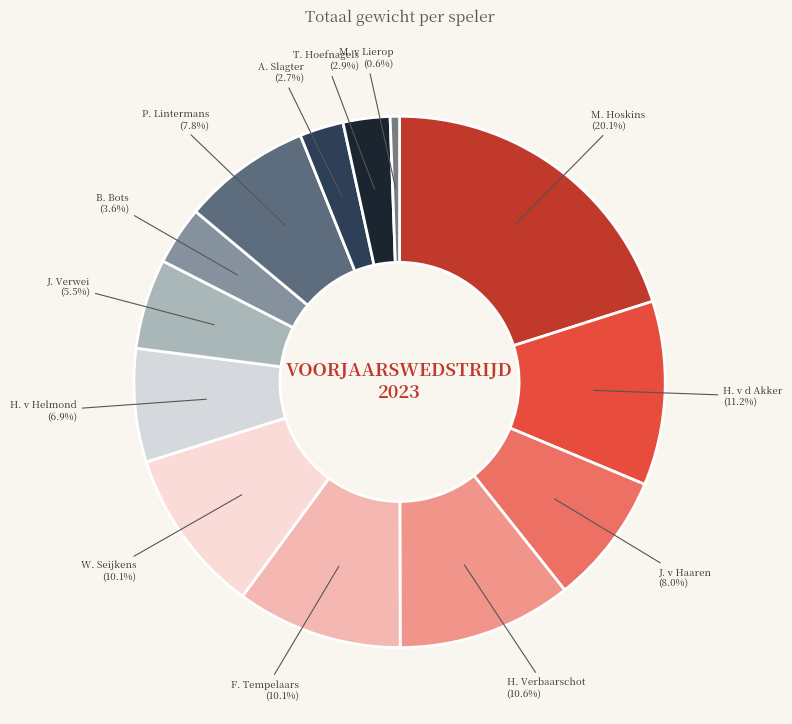

Which has a higher value, H. v d Akker or M. Hoskins?

M. Hoskins